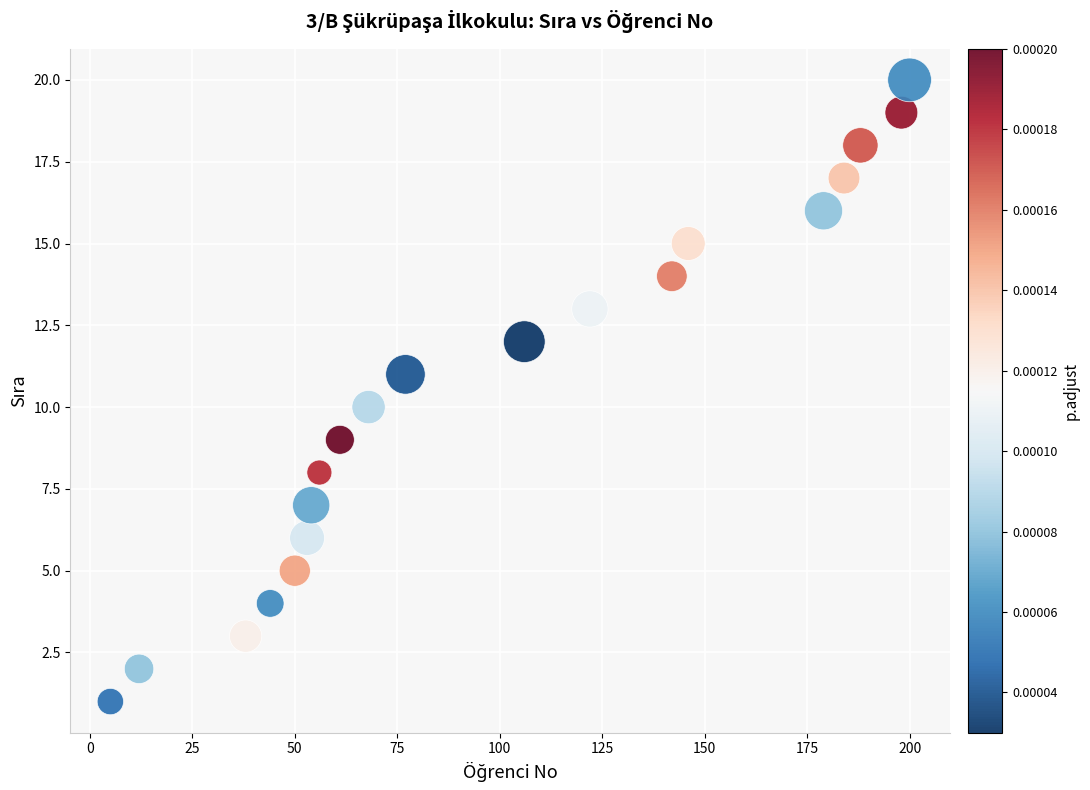

What is the range of Y values (max minus min)?

19